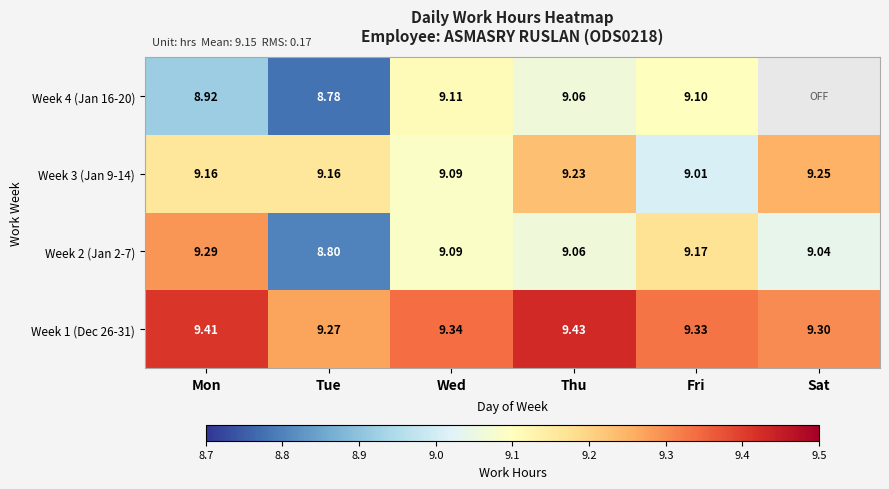

Which label corresponds to the largest value in the chart?

Thu